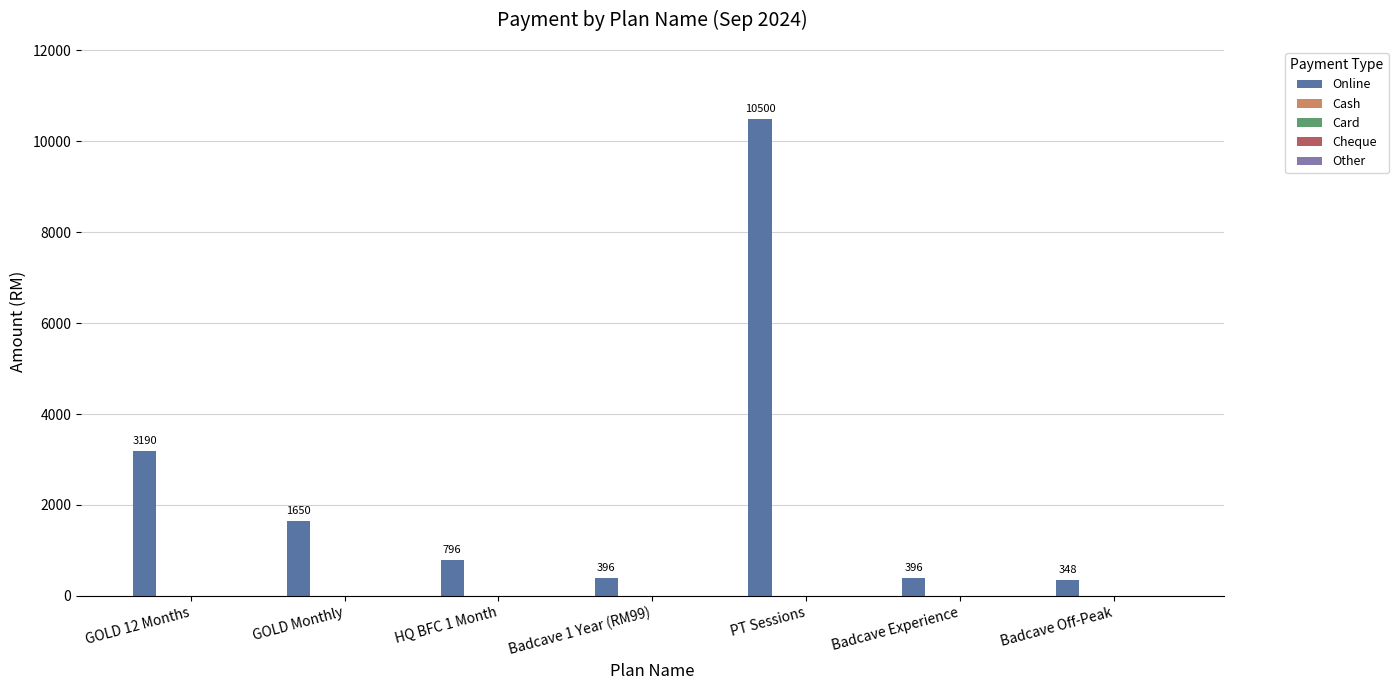

Reading left to right, transcribe all the data shown in this chart.

3190	1650	796	396	10500	396	348